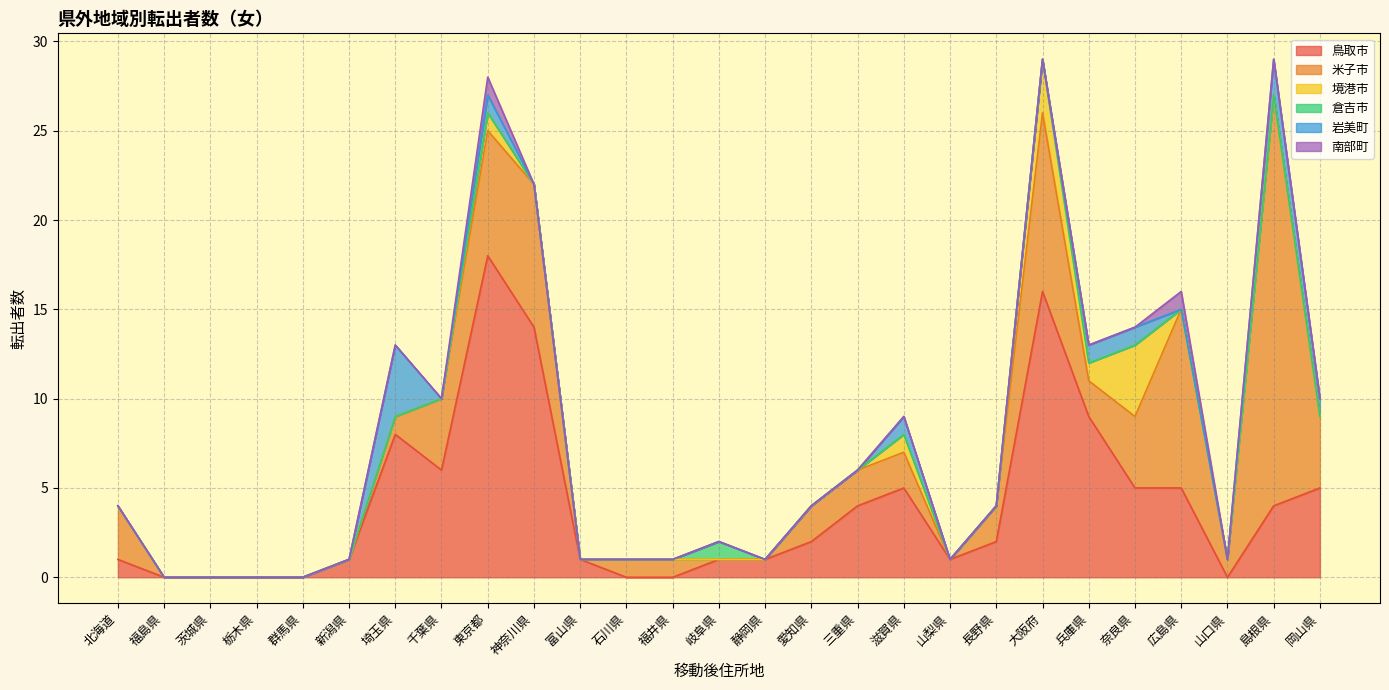

Reading right to left, extract all data points from this chart.

鳥取市: 岡山県=5	島根県=4	山口県=0	広島県=5	奈良県=5	兵庫県=9	大阪府=16	長野県=2	山梨県=1	滋賀県=5	三重県=4	愛知県=2	静岡県=1	岐阜県=1	福井県=0	石川県=0	富山県=1	神奈川県=14	東京都=18	千葉県=6	埼玉県=8	新潟県=1	群馬県=0	栃木県=0	茨城県=0	福島県=0	北海道=1
米子市: 岡山県=4	島根県=23	山口県=1	広島県=10	奈良県=4	兵庫県=2	大阪府=10	長野県=2	山梨県=0	滋賀県=2	三重県=2	愛知県=2	静岡県=0	岐阜県=0	福井県=1	石川県=1	富山県=0	神奈川県=8	東京都=7	千葉県=4	埼玉県=1	新潟県=0	群馬県=0	栃木県=0	茨城県=0	福島県=0	北海道=3
境港市: 岡山県=0	島根県=0	山口県=0	広島県=0	奈良県=4	兵庫県=1	大阪府=3	長野県=0	山梨県=0	滋賀県=1	三重県=0	愛知県=0	静岡県=0	岐阜県=0	福井県=0	石川県=0	富山県=0	神奈川県=0	東京都=1	千葉県=0	埼玉県=0	新潟県=0	群馬県=0	栃木県=0	茨城県=0	福島県=0	北海道=0
倉吉市: 岡山県=0	島根県=0	山口県=0	広島県=0	奈良県=0	兵庫県=0	大阪府=0	長野県=0	山梨県=0	滋賀県=0	三重県=0	愛知県=0	静岡県=0	岐阜県=1	福井県=0	石川県=0	富山県=0	神奈川県=0	東京都=0	千葉県=0	埼玉県=0	新潟県=0	群馬県=0	栃木県=0	茨城県=0	福島県=0	北海道=0
岩美町: 岡山県=1	島根県=2	山口県=0	広島県=0	奈良県=1	兵庫県=1	大阪府=0	長野県=0	山梨県=0	滋賀県=1	三重県=0	愛知県=0	静岡県=0	岐阜県=0	福井県=0	石川県=0	富山県=0	神奈川県=0	東京都=1	千葉県=0	埼玉県=4	新潟県=0	群馬県=0	栃木県=0	茨城県=0	福島県=0	北海道=0
南部町: 岡山県=0	島根県=0	山口県=0	広島県=1	奈良県=0	兵庫県=0	大阪府=0	長野県=0	山梨県=0	滋賀県=0	三重県=0	愛知県=0	静岡県=0	岐阜県=0	福井県=0	石川県=0	富山県=0	神奈川県=0	東京都=1	千葉県=0	埼玉県=0	新潟県=0	群馬県=0	栃木県=0	茨城県=0	福島県=0	北海道=0